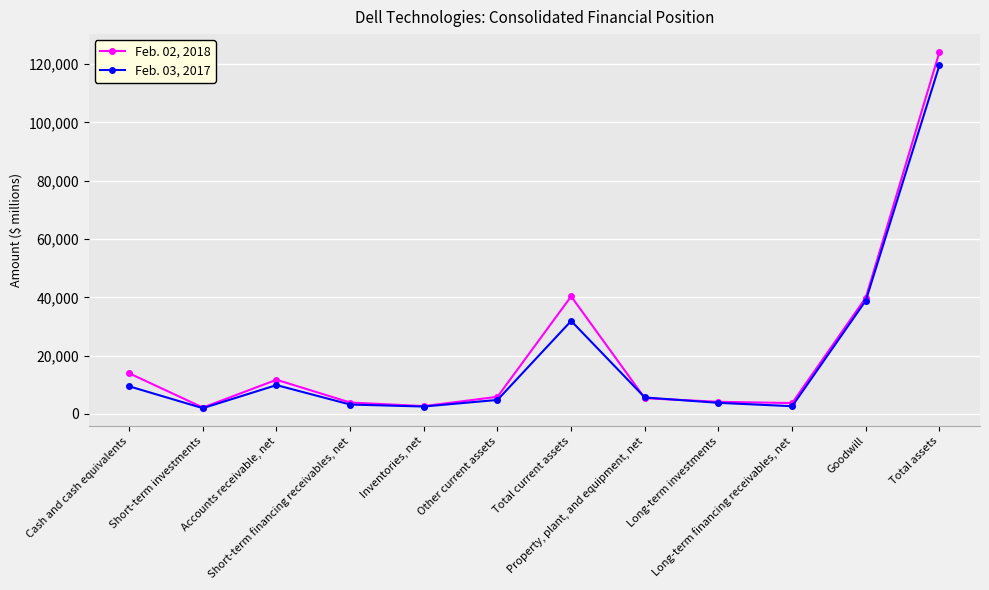

What are all the series names shown in the legend?

Feb. 02, 2018, Feb. 03, 2017